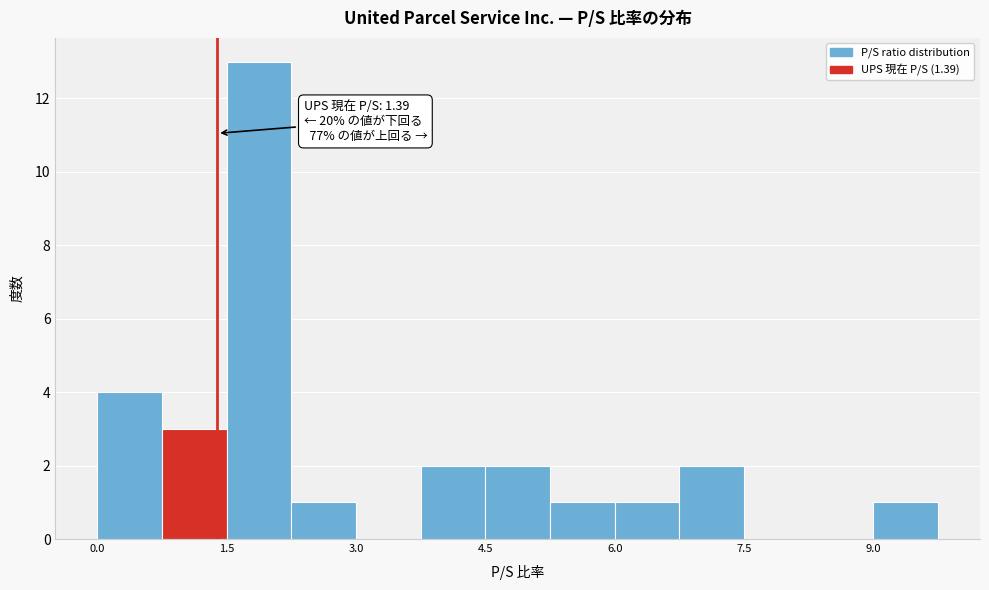

Around what value on the x-axis is the tallest bar? Give the approximate position of its centre, as read against the axis.

1.8